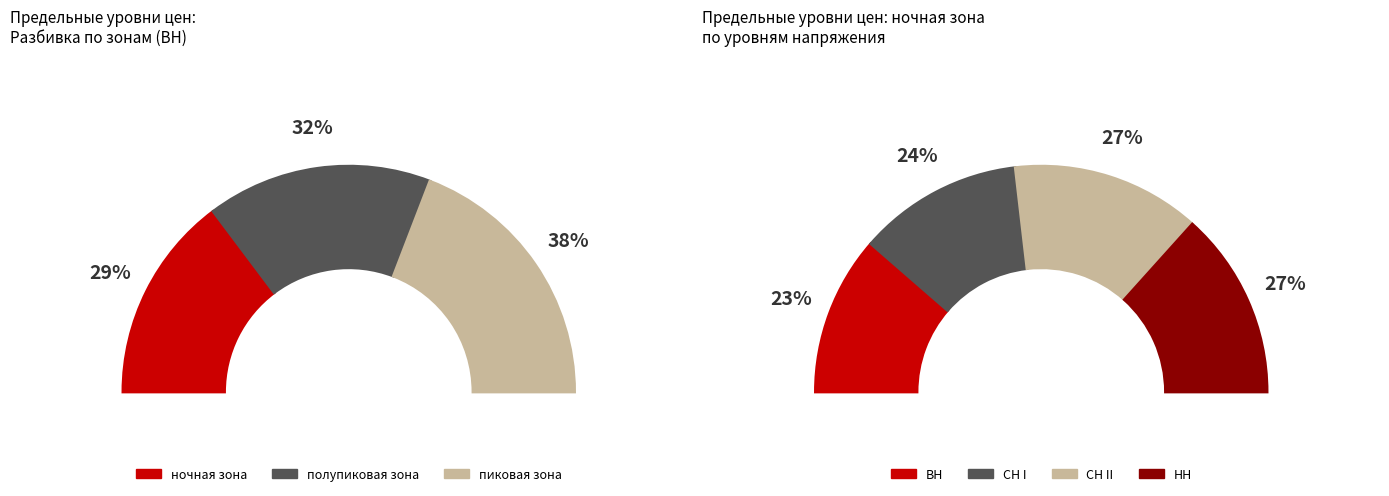

What percentage do ночная зона and пиковая зона together represent?

67.8%